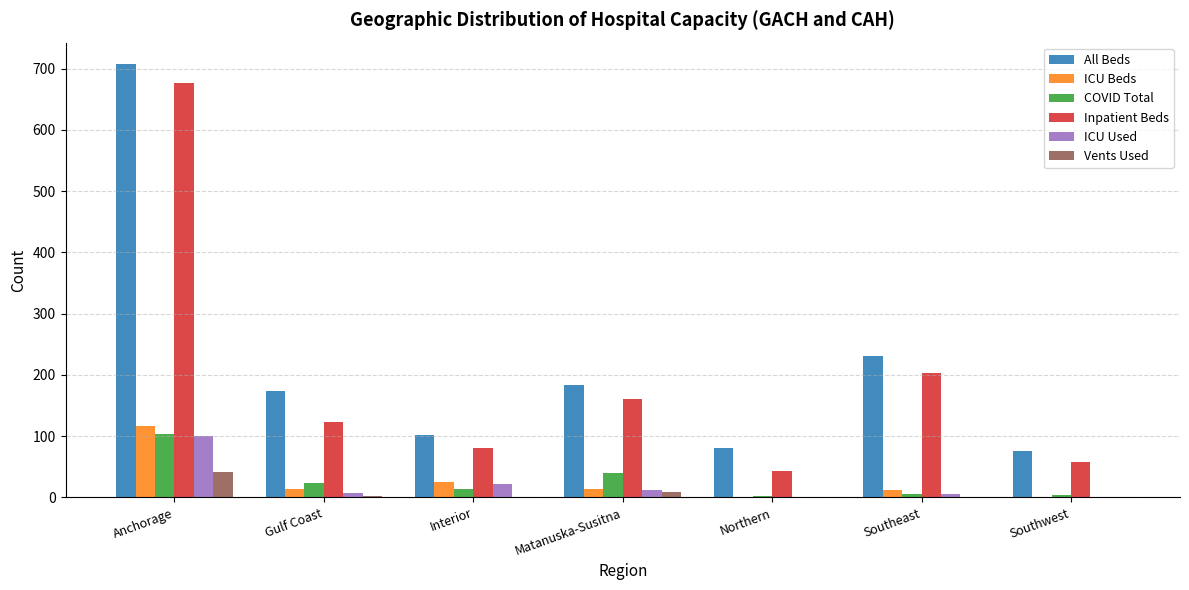

Count the number of categories in the chart.

7